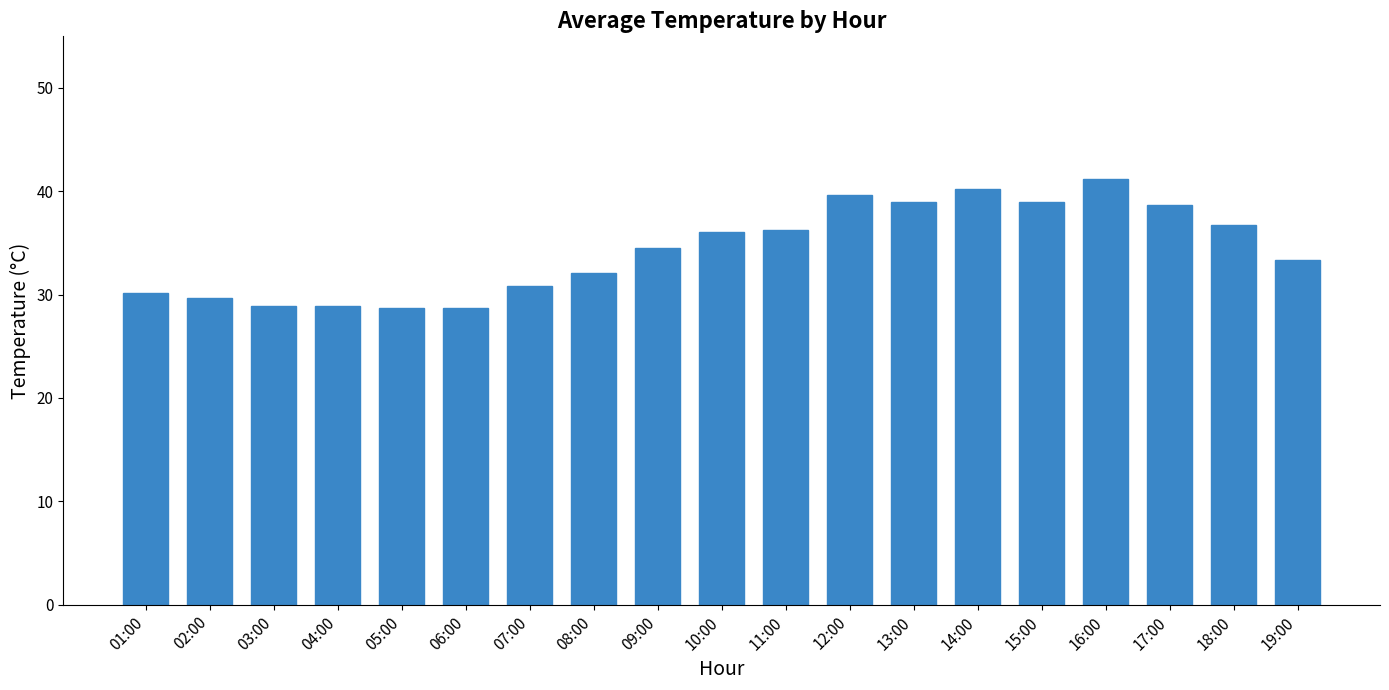

What value does the data have at 05:00?

28.7